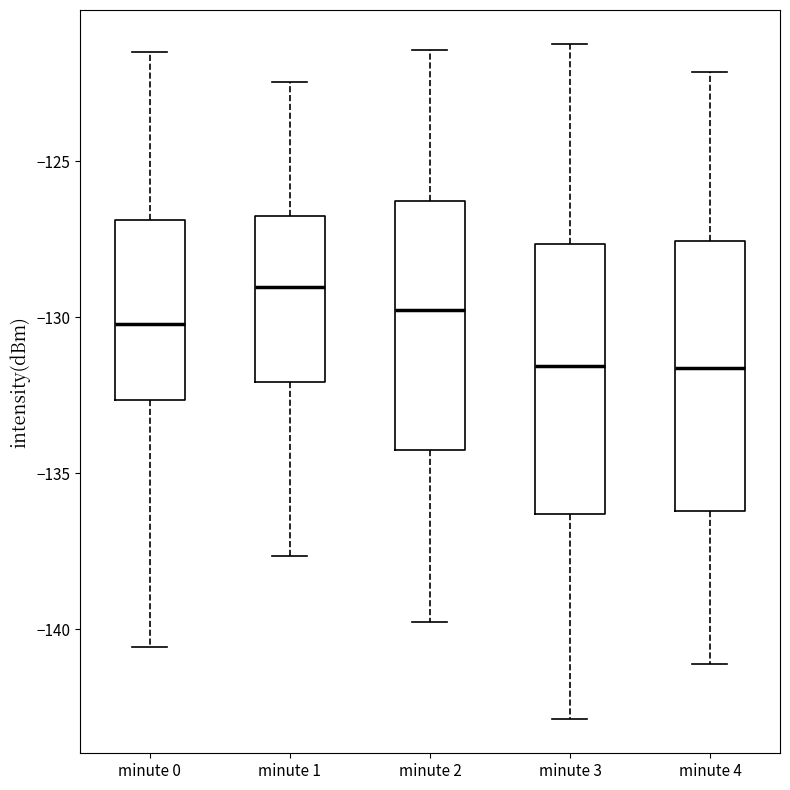

Reading left to right, transcribe this box plot: for each box, give where its median line is, the range the box spans, and where its two whiskers end, as read against the y-axis. The values are not printed on the chart, so give them approximately, as read against the axis.

minute 0: median -130.0, box -132.5 to -127.0, whiskers -140.5 to -121.5
minute 1: median -129.0, box -132.0 to -127.0, whiskers -137.5 to -122.5
minute 2: median -130.0, box -134.5 to -126.5, whiskers -140.0 to -121.5
minute 3: median -131.5, box -136.5 to -127.5, whiskers -143.0 to -121.0
minute 4: median -131.5, box -136.0 to -127.5, whiskers -141.0 to -122.0